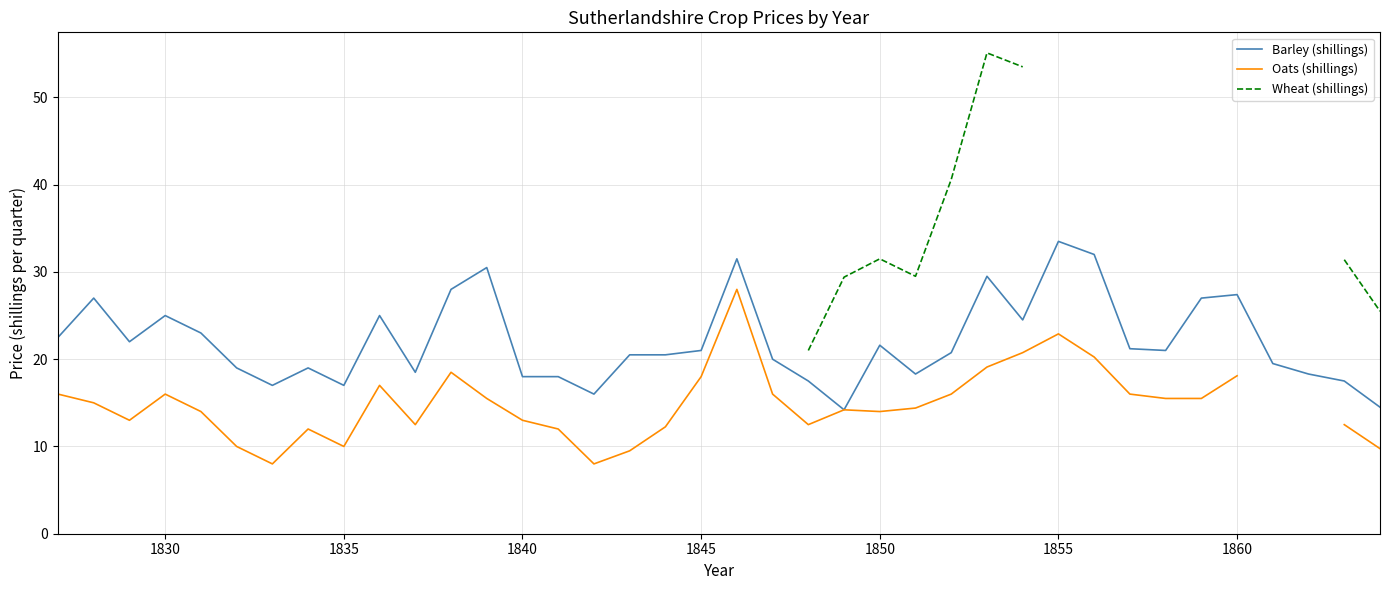

What is the maximum value for Barley (shillings)?

33.5